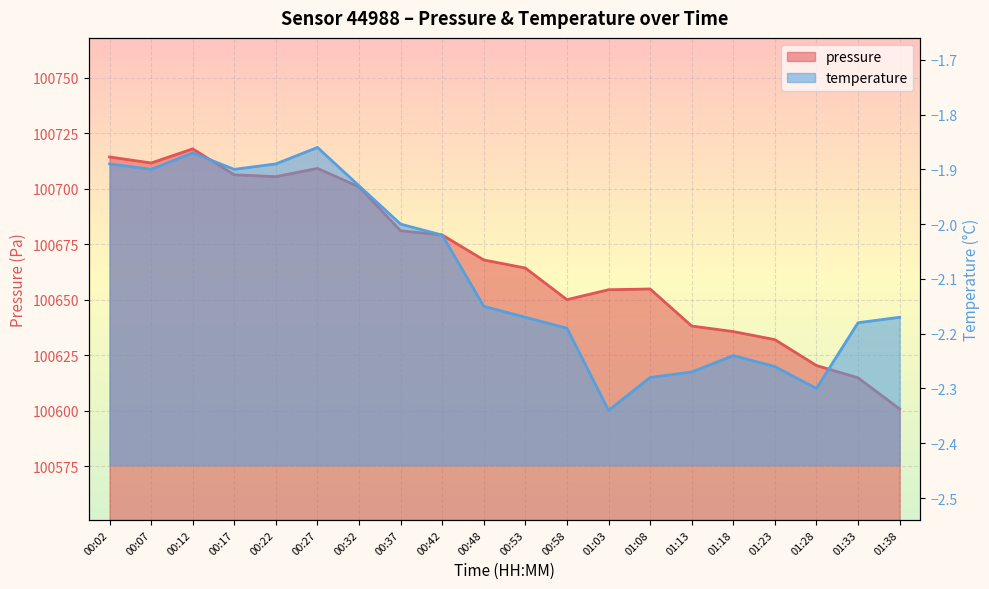

Rank the series by their maximum value, from highest to lowest.

pressure, temperature